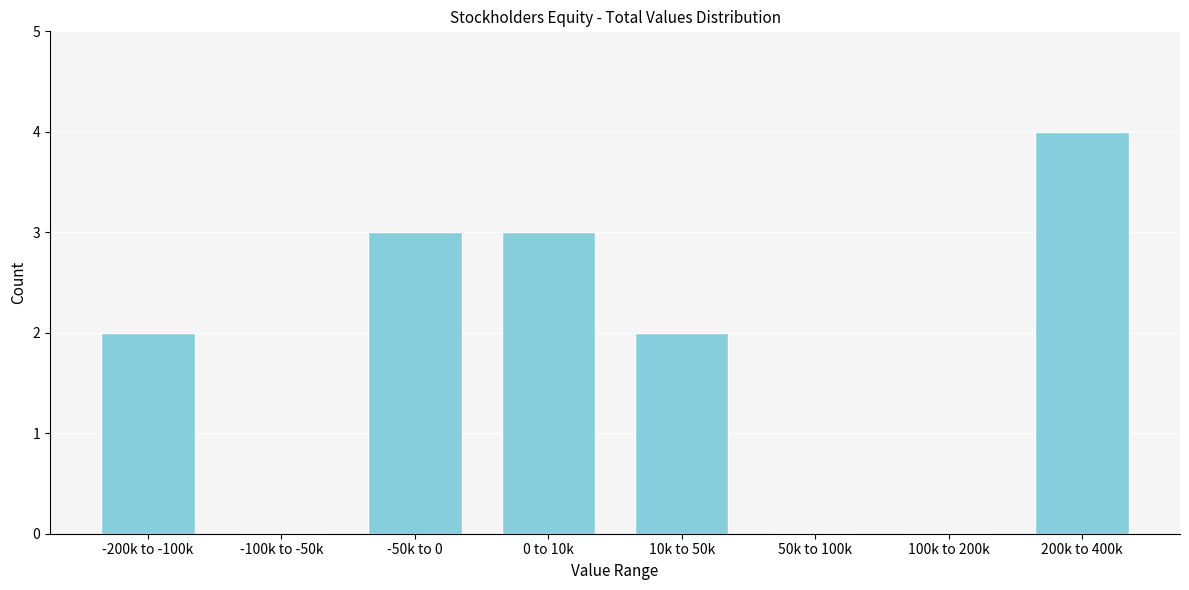

Reading left to right, transcribe all the data shown in this chart.

-200k to -100k=2	-100k to -50k=0	-50k to 0=3	0 to 10k=3	10k to 50k=2	50k to 100k=0	100k to 200k=0	200k to 400k=4